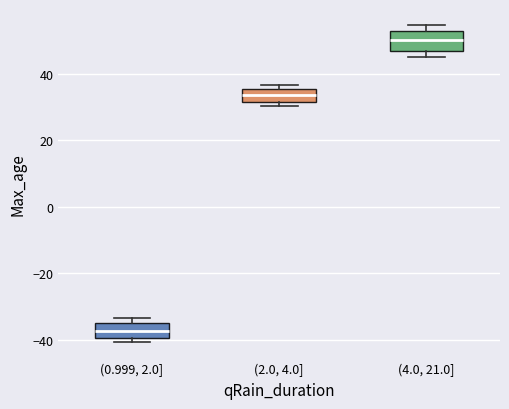

Reading left to right, read every box against the y-axis: the position of its median line, the range the box covers, and the ends of its whiskers. The values are not printed on the chart, so give them approximately, as read against the axis.

(0.999, 2.0]: median -38, box -40 to -34, whiskers -40 (just below the box's lower edge) to -34 (just above the box's upper edge)
(2.0, 4.0]: median 34, box 32 to 36, whiskers 30 to 36 (just above the box's upper edge)
(4.0, 21.0]: median 50, box 48 to 52, whiskers 44 to 54